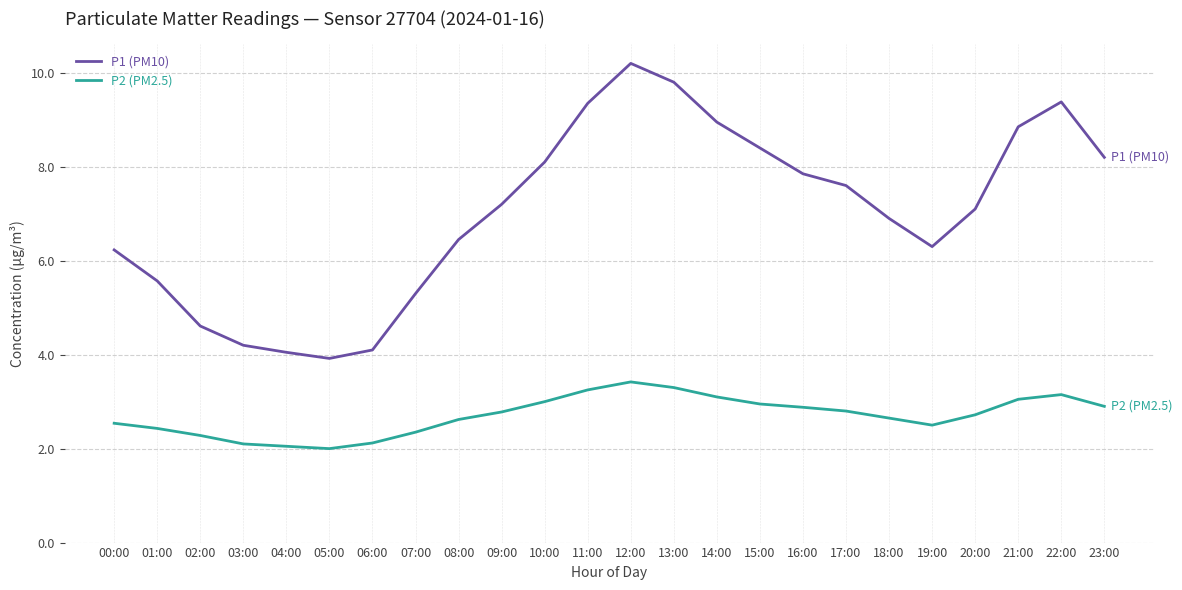

True or false: P1 (PM10) has more than 2 interior local peaks.

False